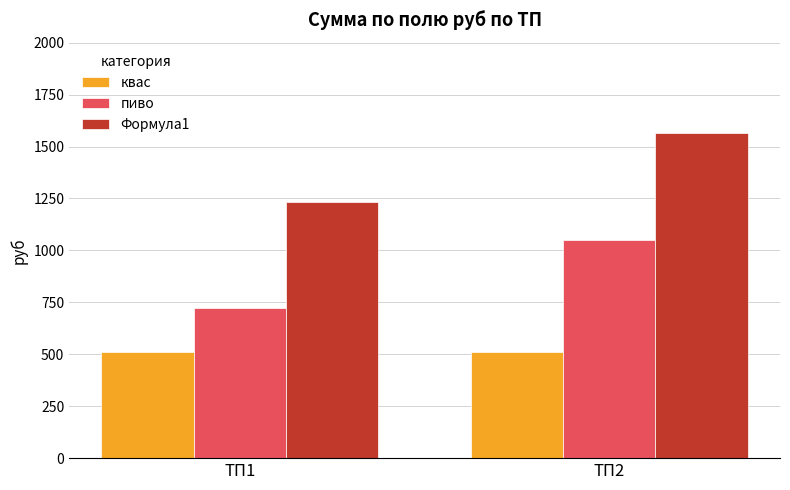

Which series has the widest spread of values?

Формула1